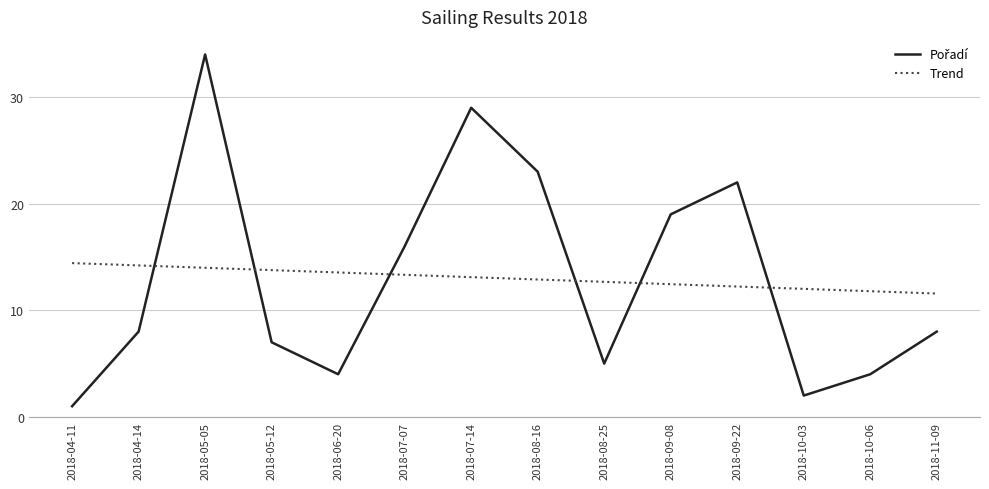

What position from the left is 2018-05-12?

4